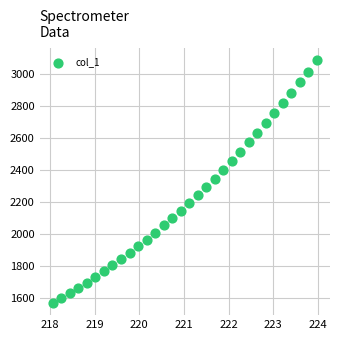

What is the range of X values (max minus min)?

5.9